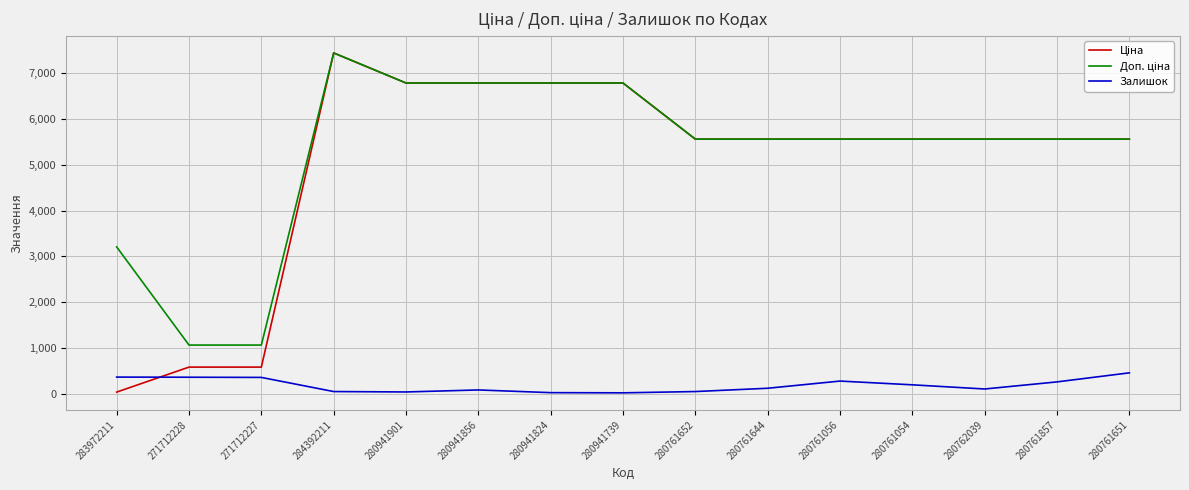

What is the total value across all series at 271712228?

1995.1